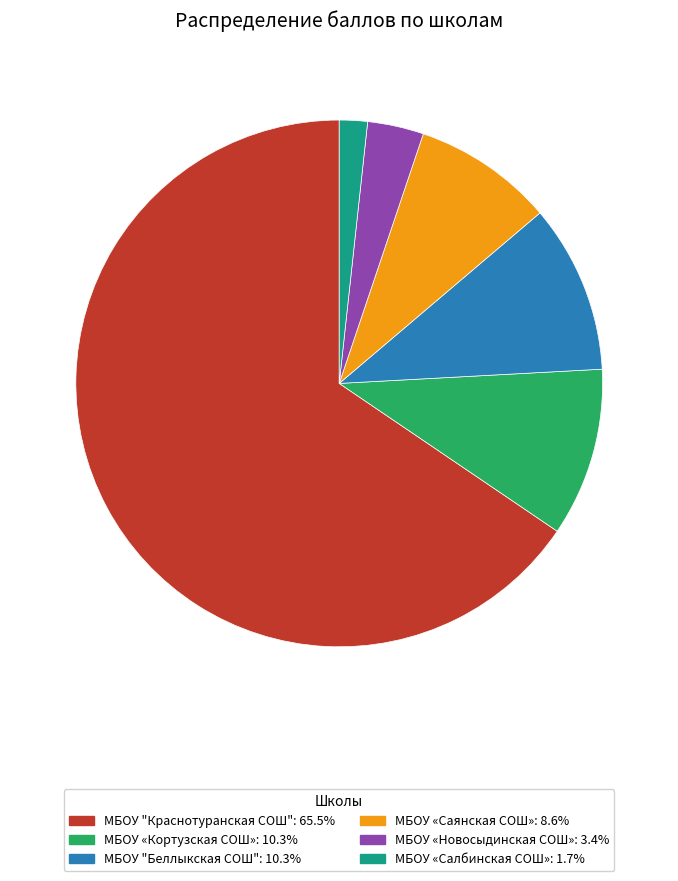

Is there a majority slice in this chart?

Yes